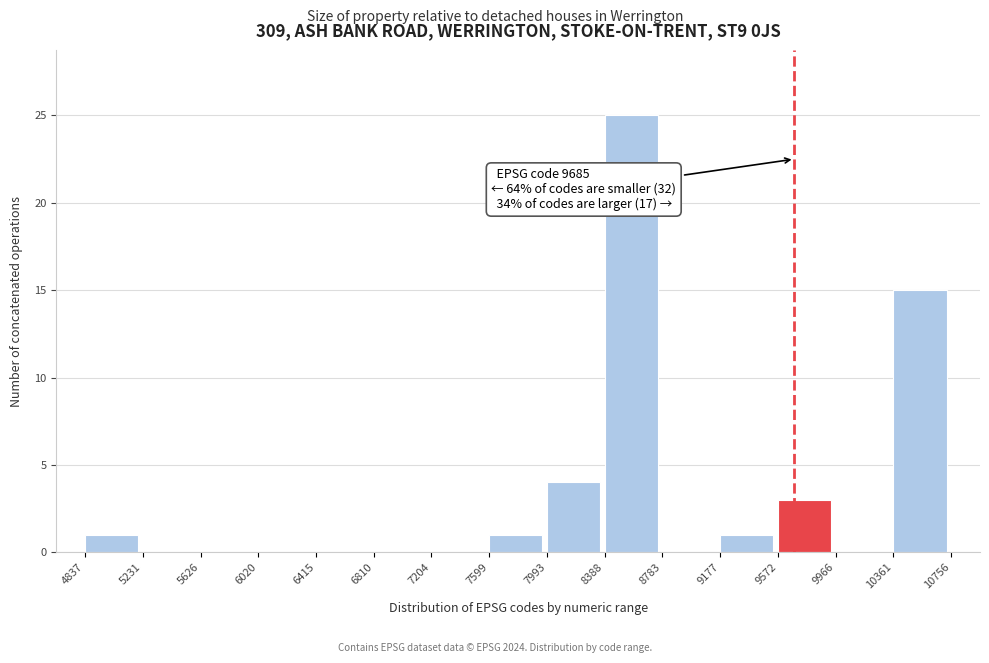

Over which range of the x-axis is the bar tallest?

8388 to 8783